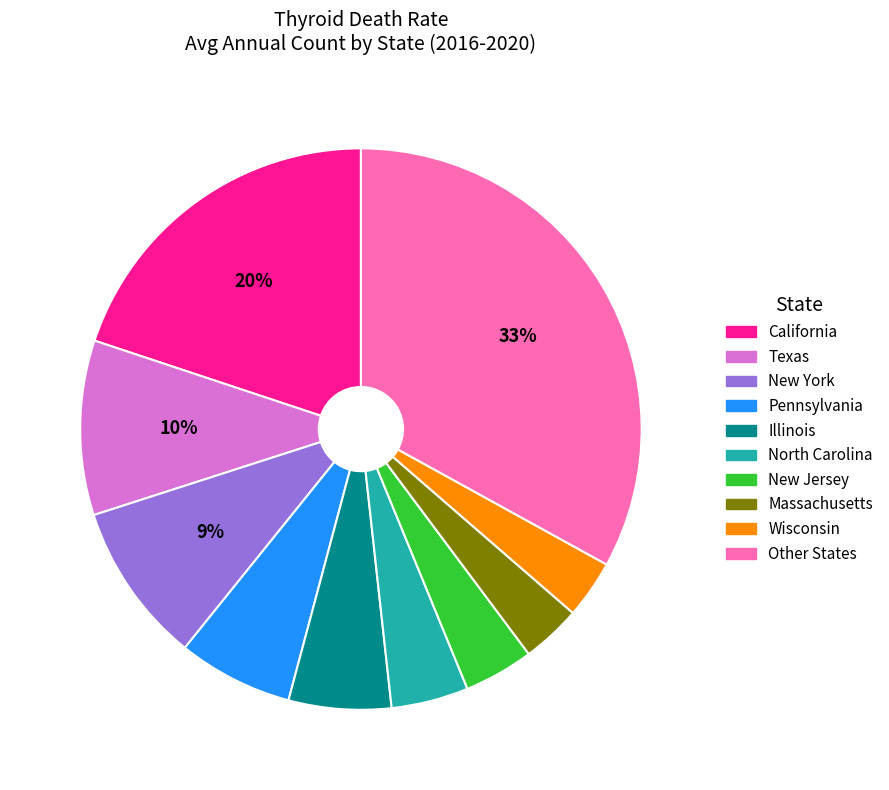

To the nearest percent, what is the difference between the largest and smallest slice percentages?

30%